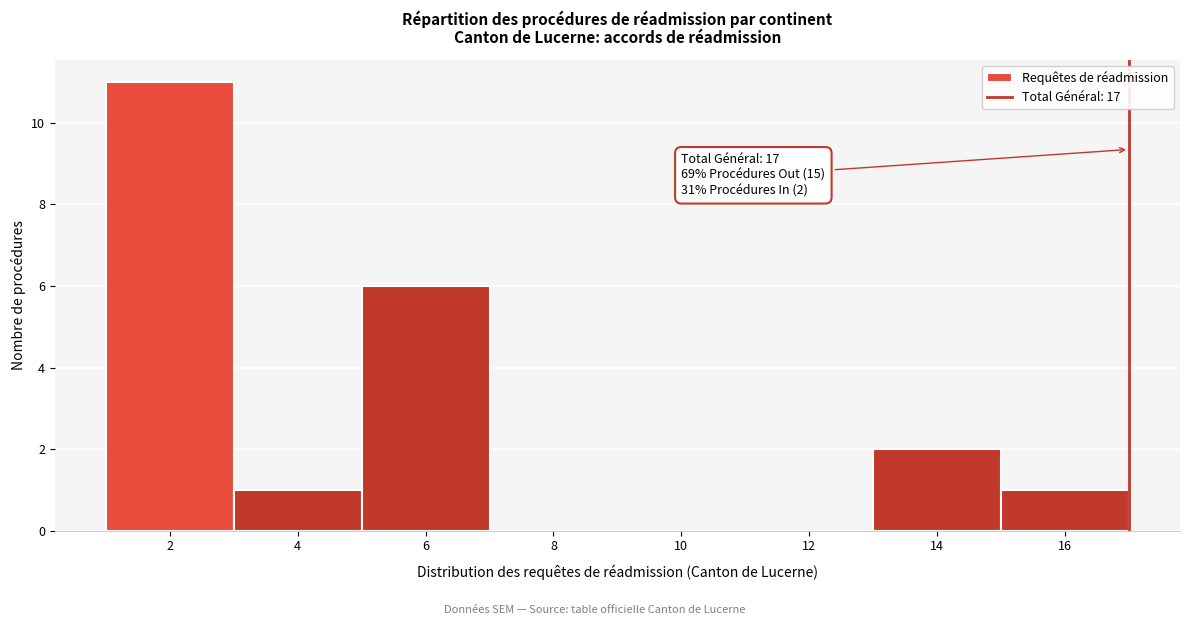

Which range on the x-axis has the tallest bar?

1 to 3